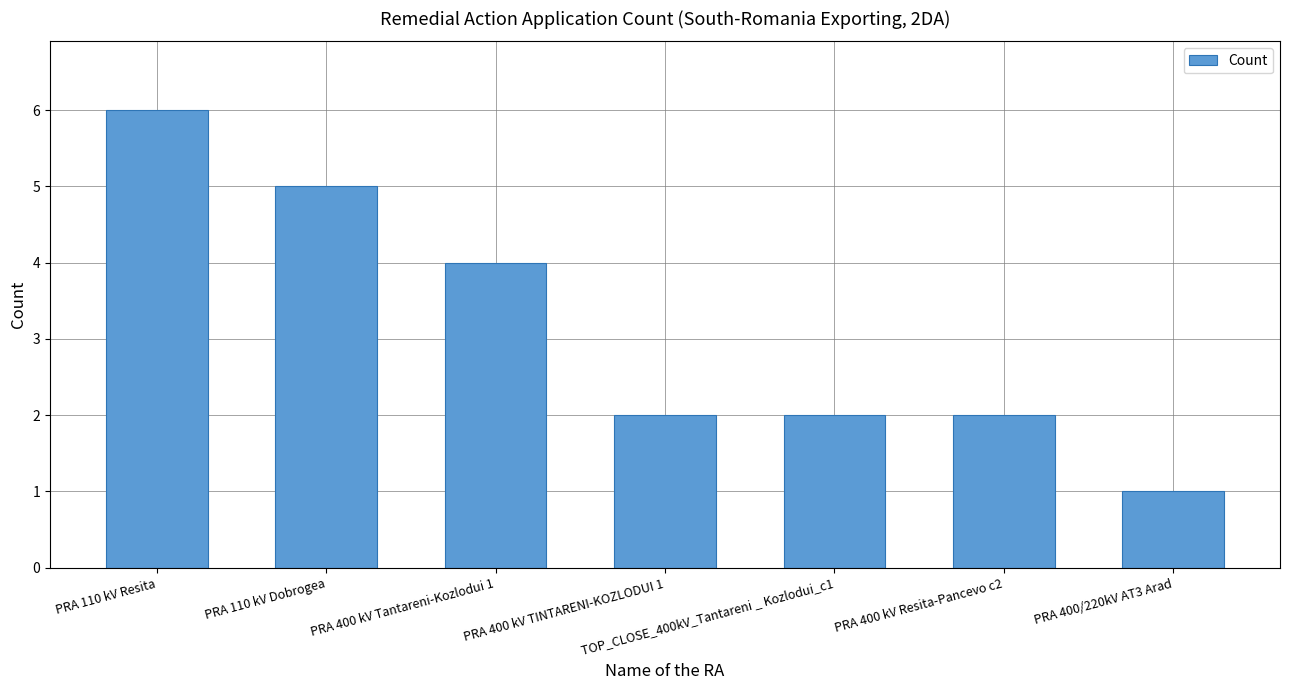

Does the chart contain stacked bars?

No